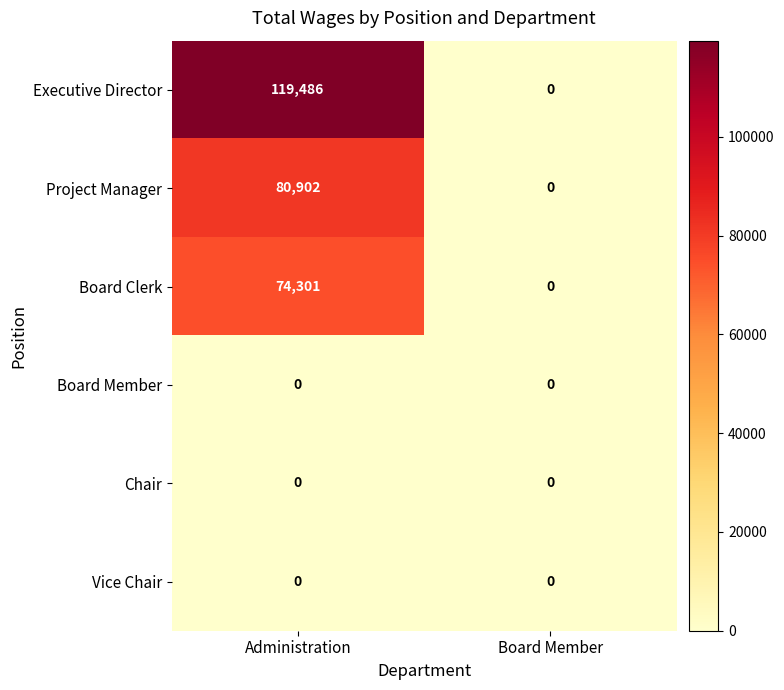

What is the difference between the highest and lowest values at Administration?

119486